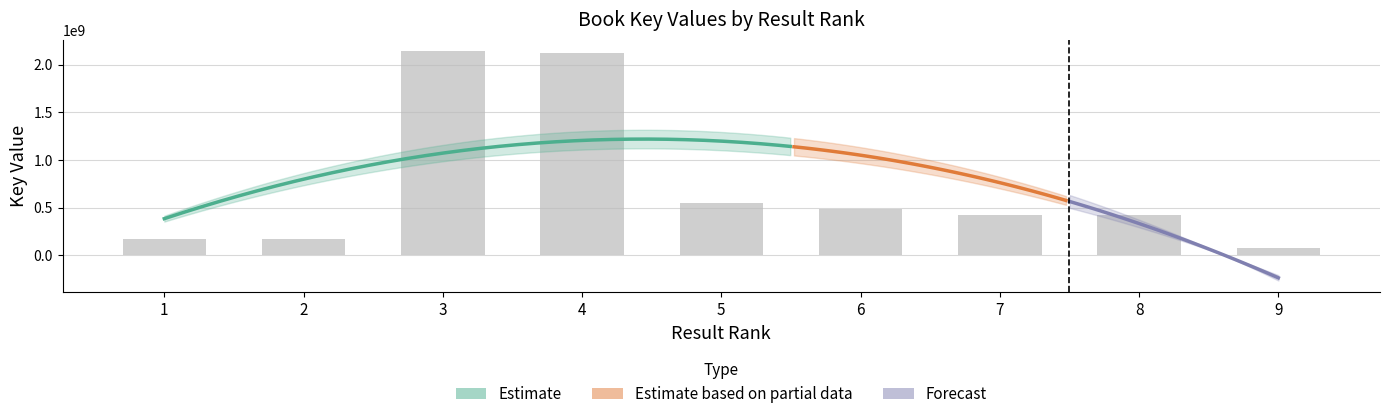

List the labels in order of value, smallest first.

9, 2, 1, 8, 7, 6, 5, 4, 3